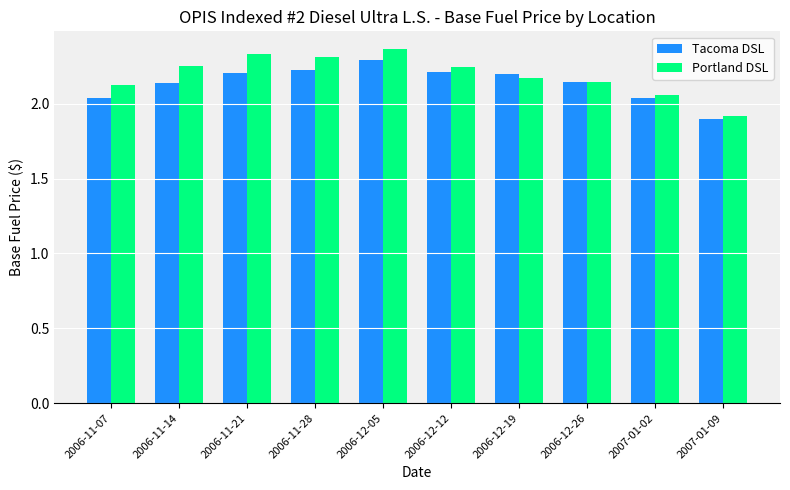

Does the chart contain any negative values?

No